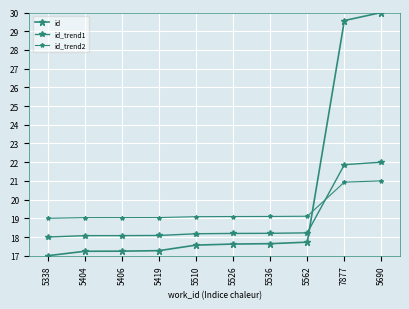

Is this an area chart (filled region under the line)?

No